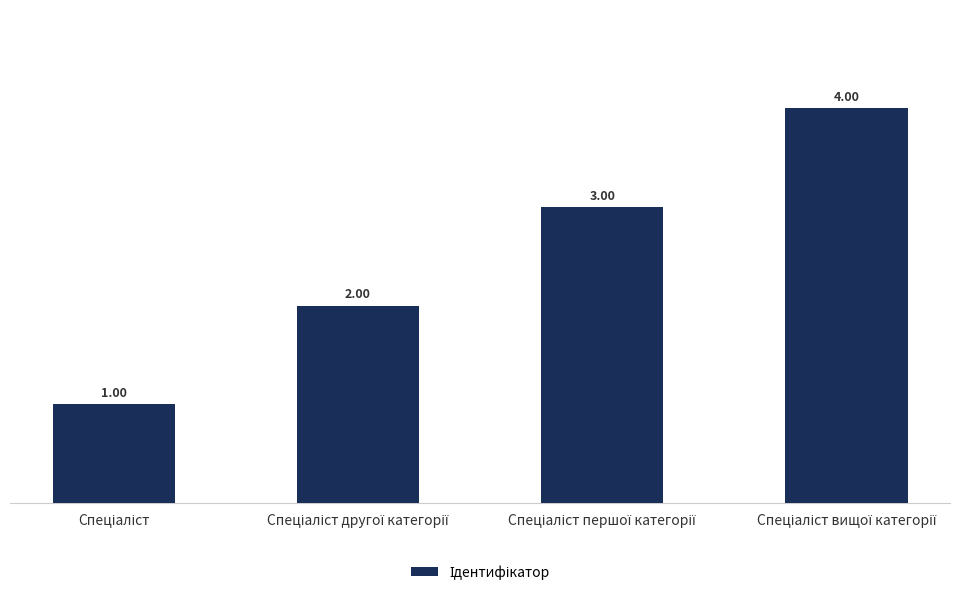

What is the difference between the maximum and minimum values?

3